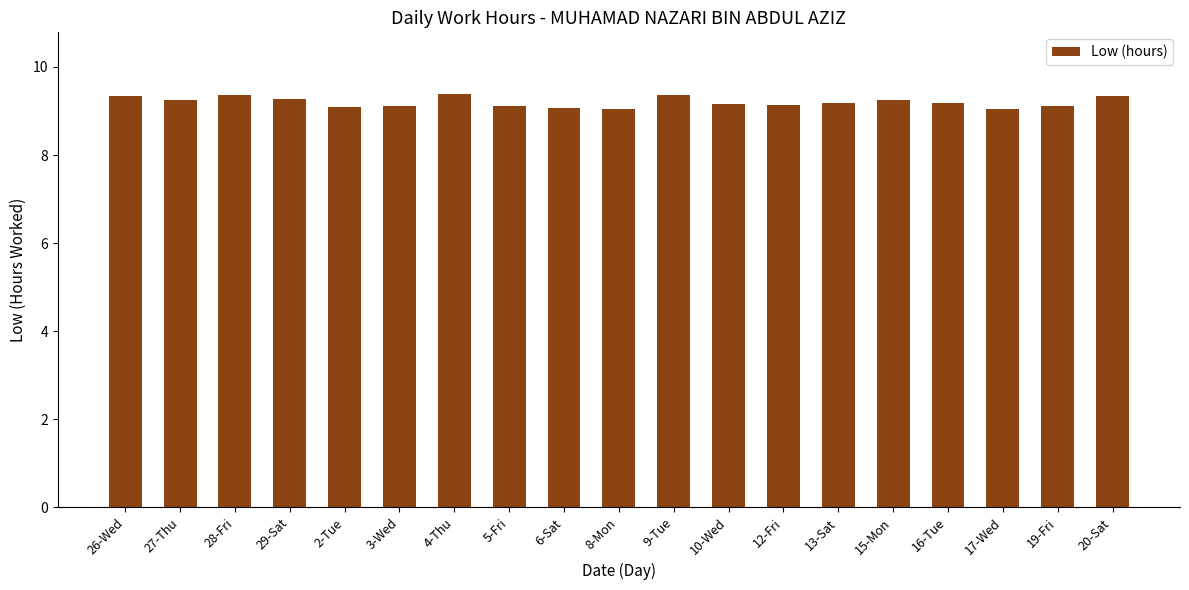

What is the greatest value displayed?

9.4